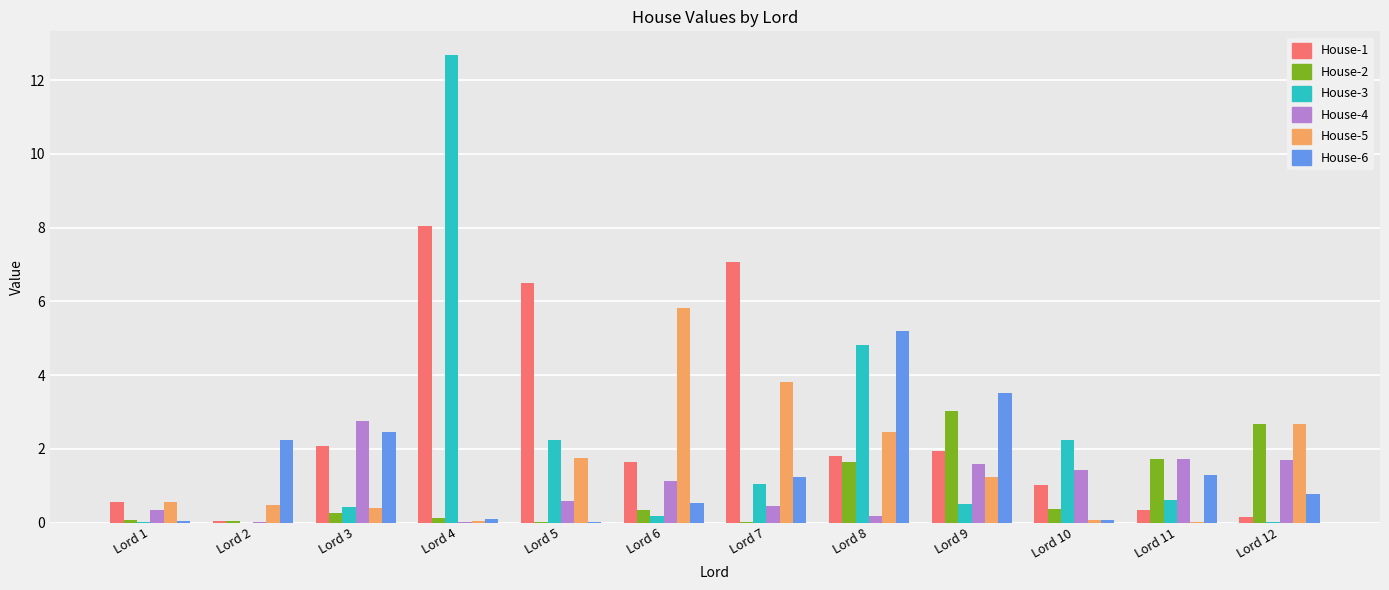

The House-2 series shows 0.0 at Lord 5. True or false?

True